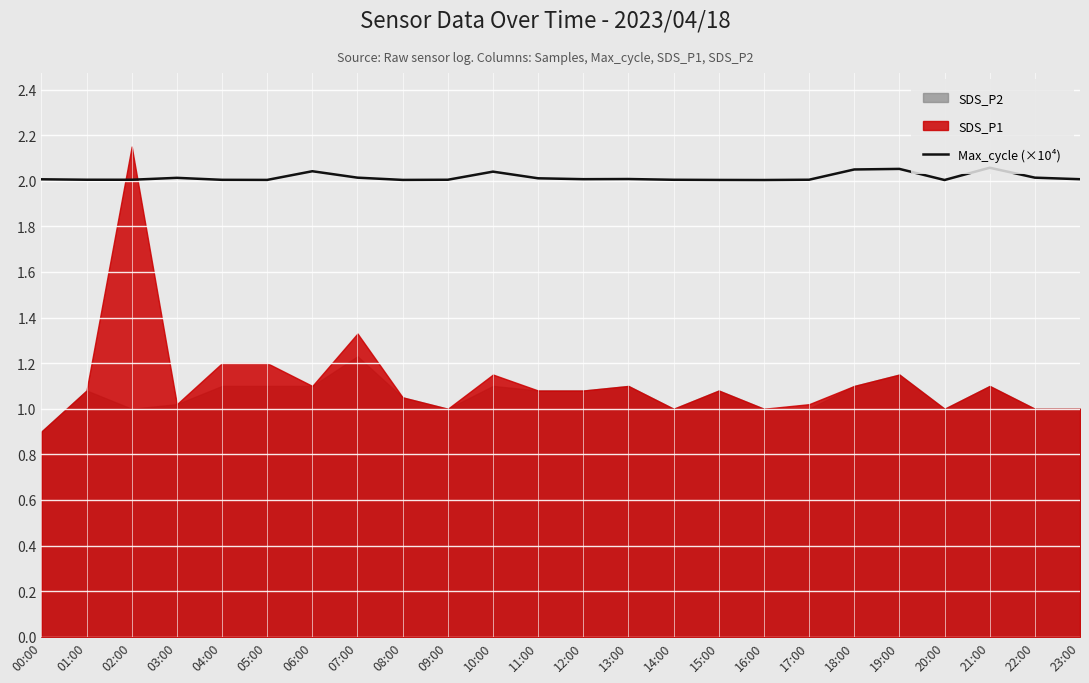

How many categories are shown in the chart?

24